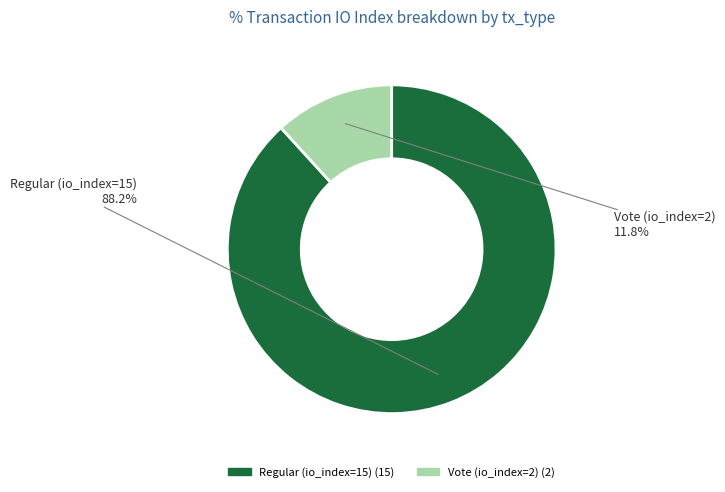

Is it true that Vote (io_index=2) is 25% of the pie?

False